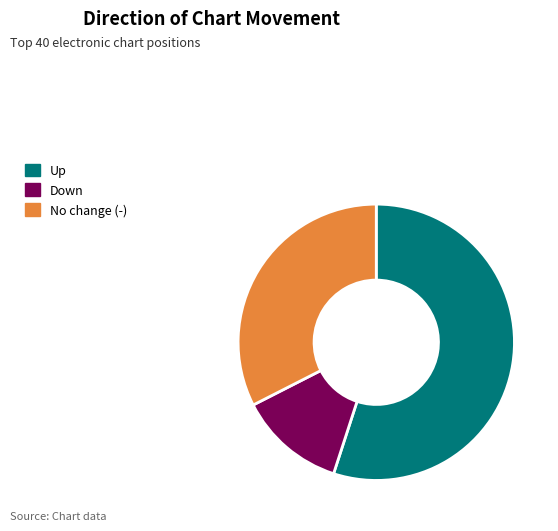

Which category accounts for the majority?

Up